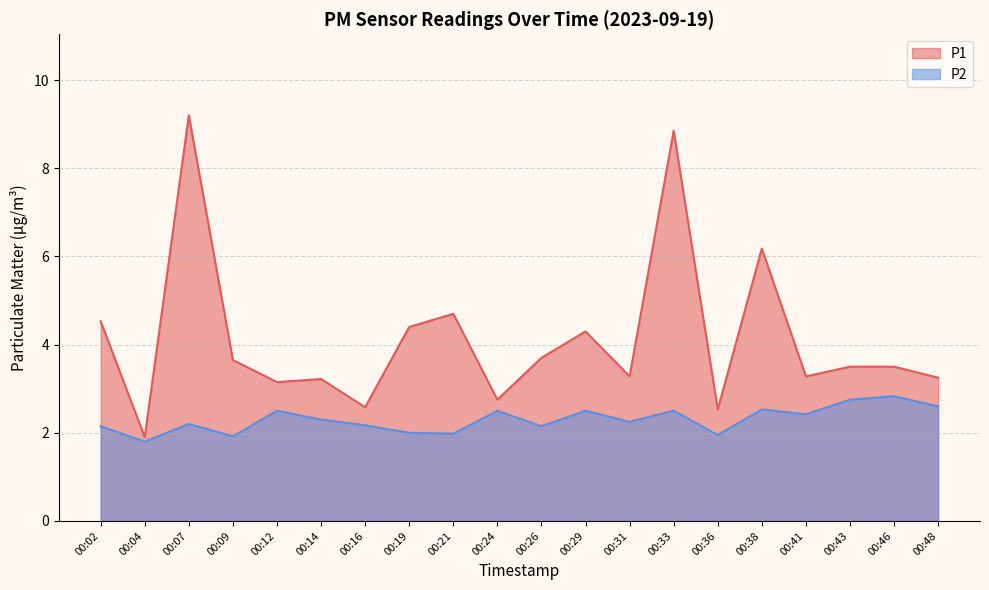

Which has a higher value, 00:33 or 00:04?

00:33